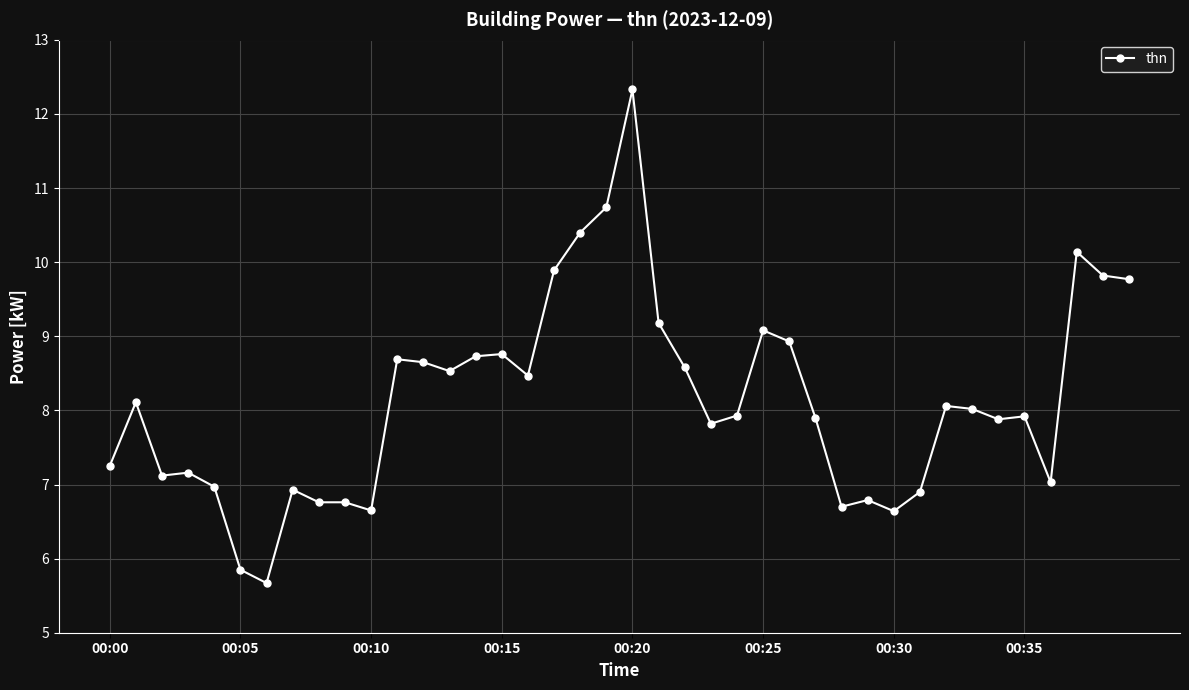

What is the difference between the maximum and minimum values?

6.7